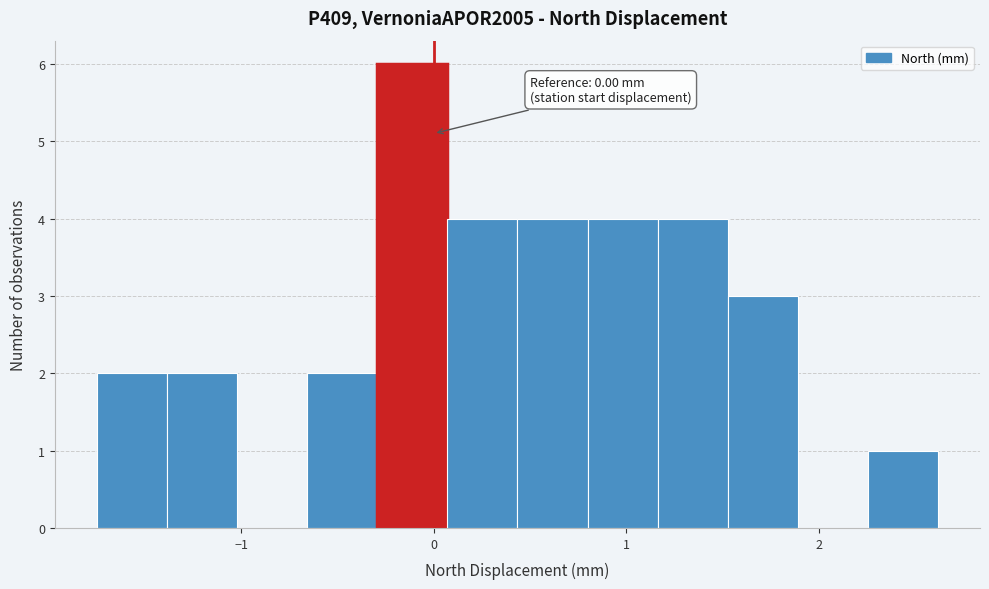

Around what value on the x-axis is the tallest bar? Give the approximate position of its centre, as read against the axis.

-0.1